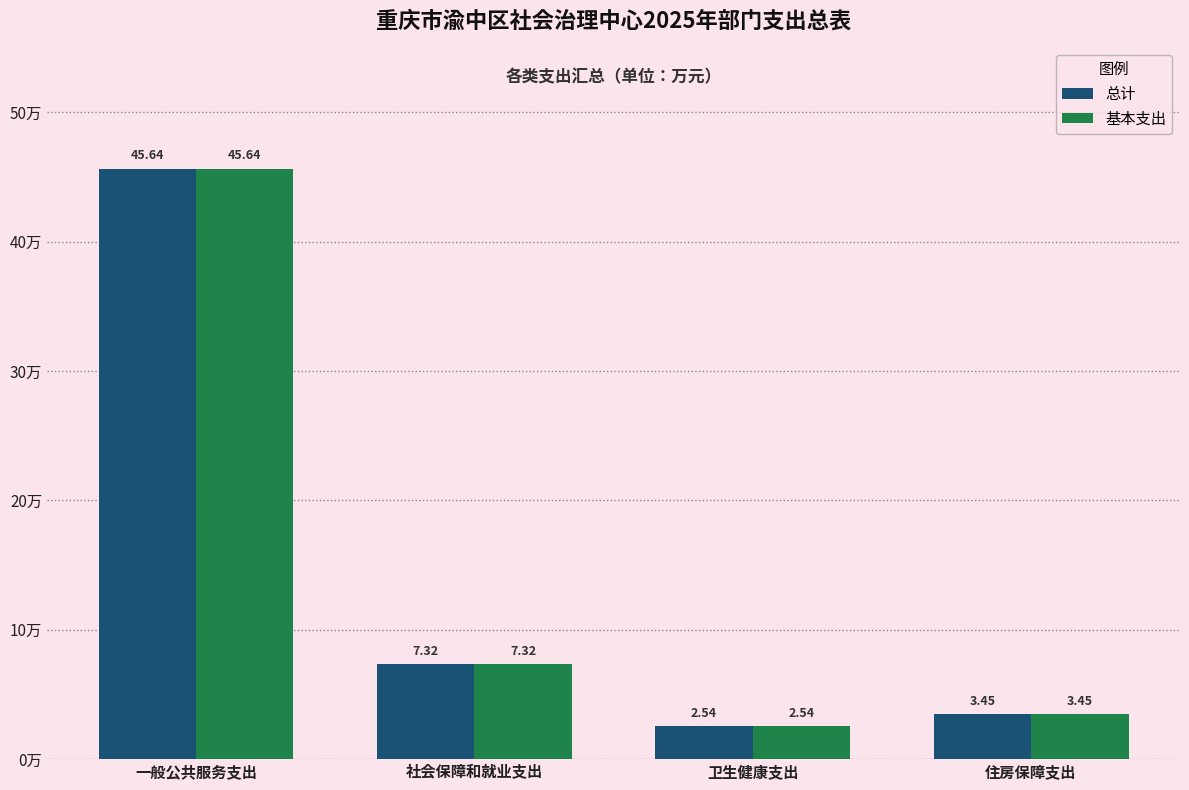

How many groups of bars are there?

4